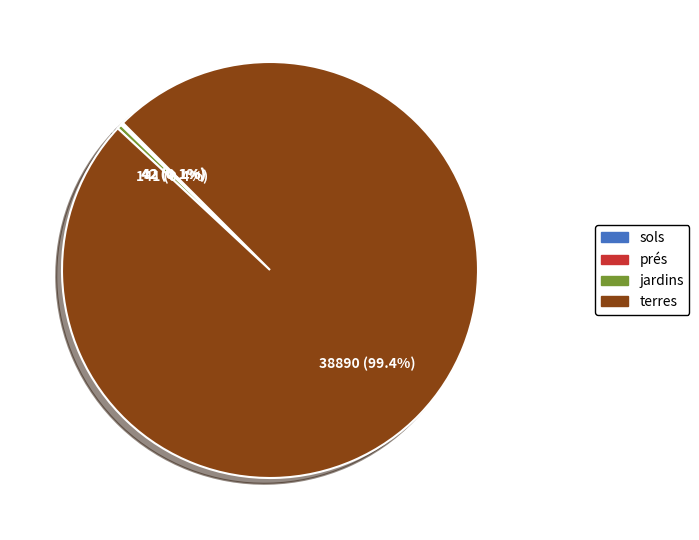

Which category has the biggest portion of the pie?

terres